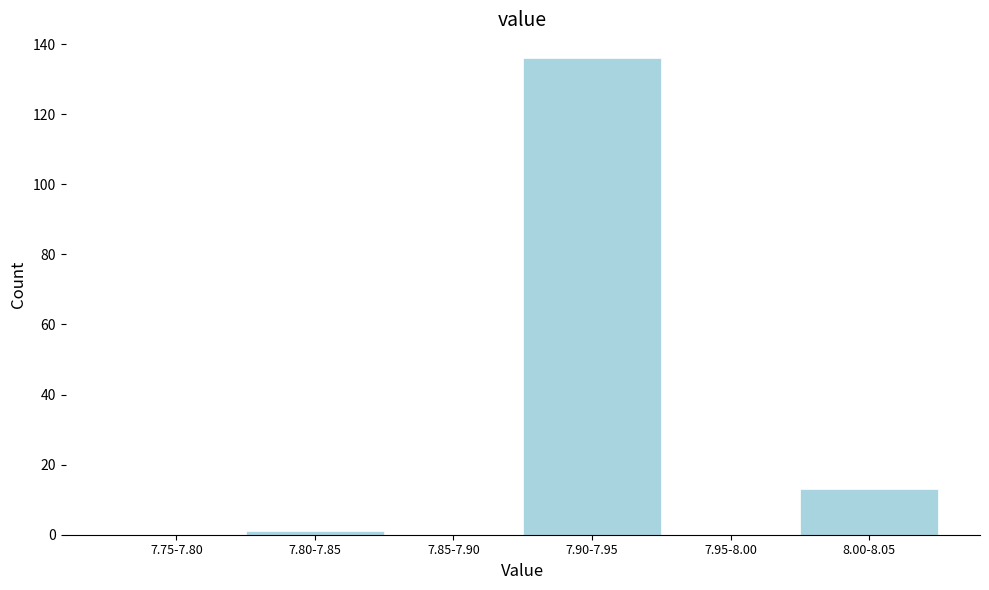

Reading right to left, transcribe all the data shown in this chart.

8.00-8.05=13	7.95-8.00=0	7.90-7.95=136	7.85-7.90=0	7.80-7.85=1	7.75-7.80=0